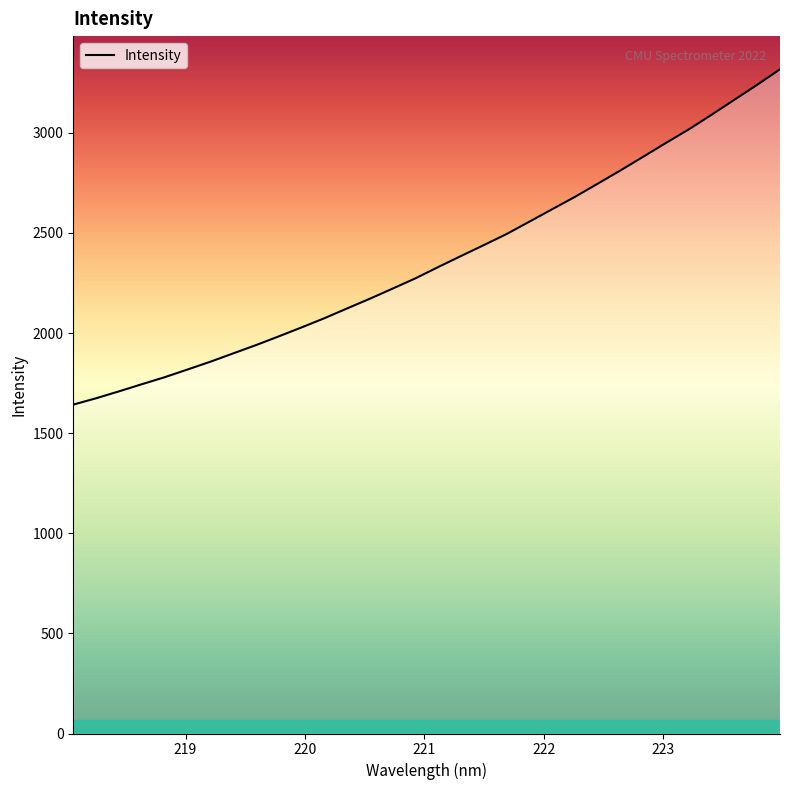

What is the maximum value shown in the chart?

3317.0